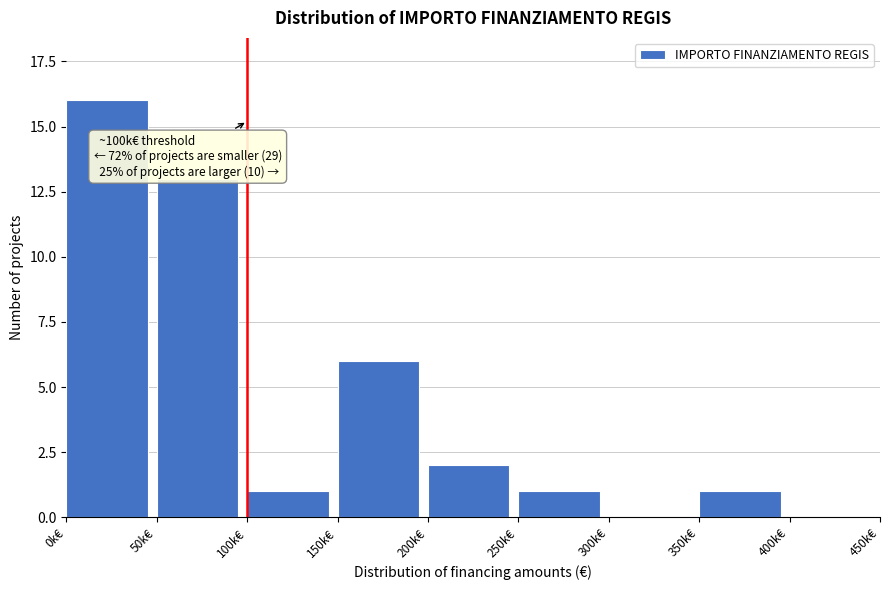

Reading left to right, list all the values displayed in this chart.

0k€=16	50k€=13	100k€=1	150k€=6	200k€=2	250k€=1	300k€=0	350k€=1	400k€=0